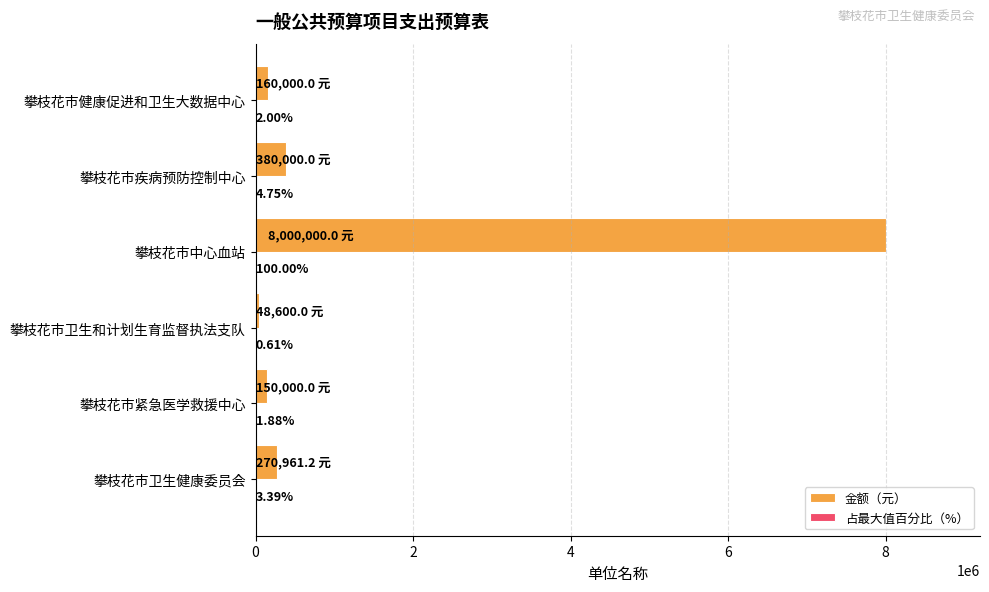

At which category is the sum across all series the highest?

攀枝花市中心血站